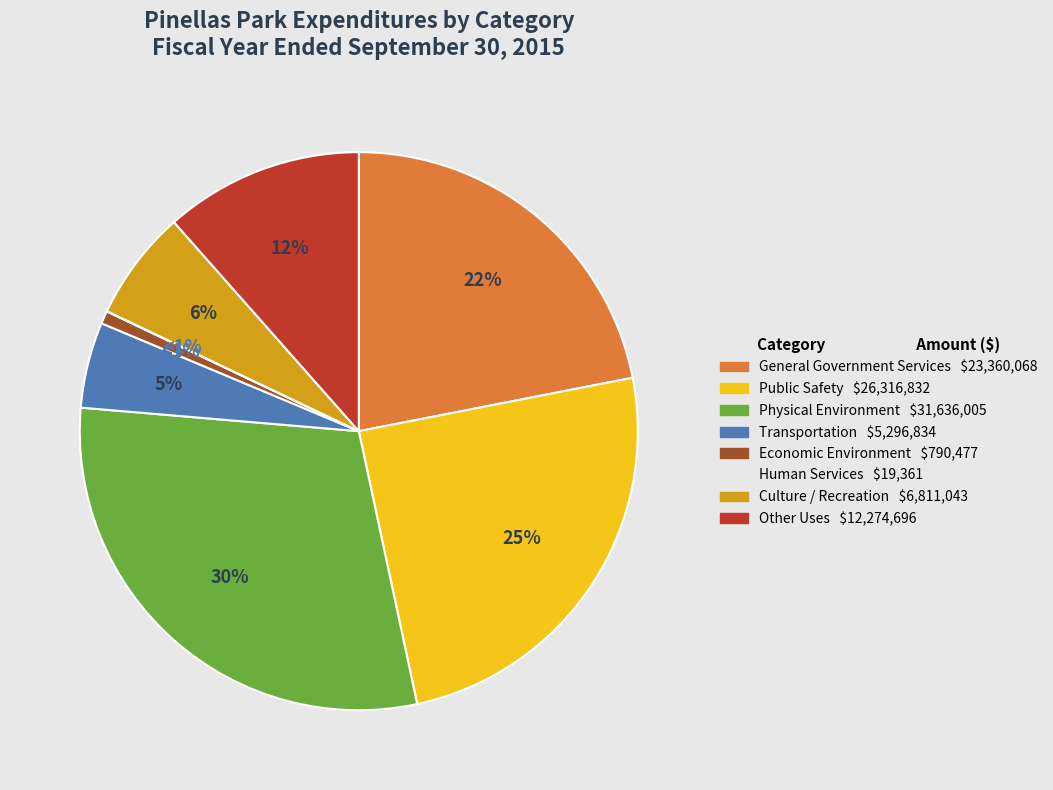

What is the change in value from General Government Services to Economic Environment?

-22569591